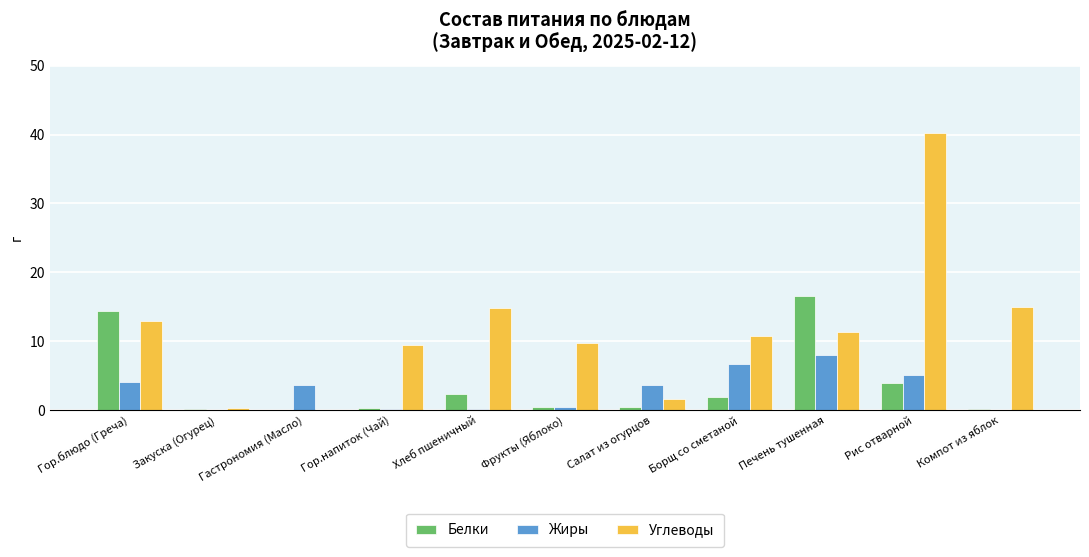

How many categories are shown in the chart?

11